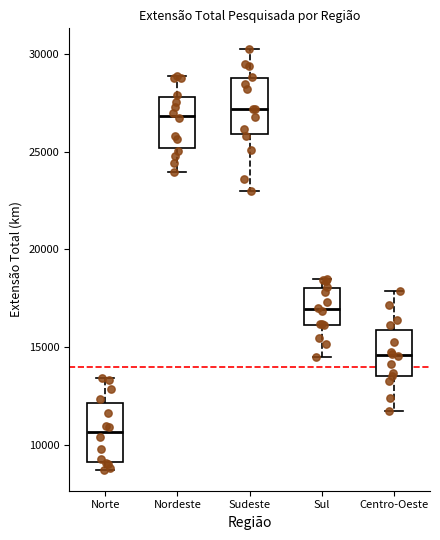

Reading left to right, read every box against the y-axis: the position of its median line, the range the box covers, and the ends of its whiskers. The values are not printed on the chart, so give them approximately, as read against the axis.

Norte: median 10500, box 9000 to 12000, whiskers 8500 to 13500
Nordeste: median 27000, box 25000 to 28000, whiskers 24000 to 29000
Sudeste: median 27000, box 26000 to 28500, whiskers 23000 to 30000
Sul: median 17000, box 16000 to 18000, whiskers 14500 to 18500
Centro-Oeste: median 14500, box 13500 to 16000, whiskers 11500 to 18000